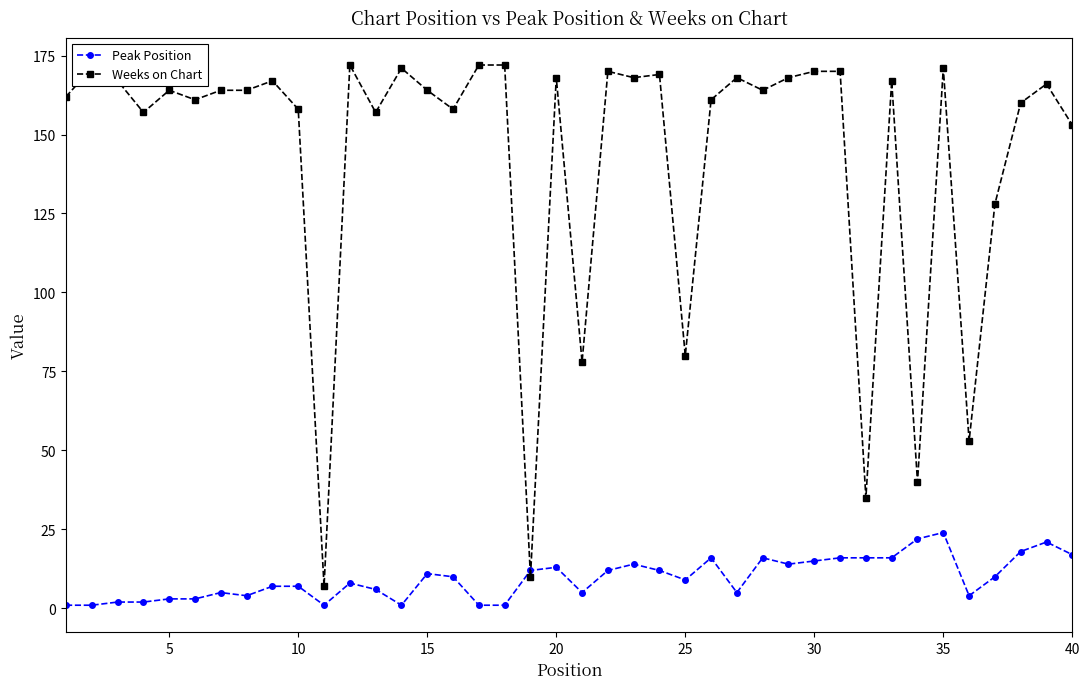

Which series has the widest spread of values?

Weeks on Chart